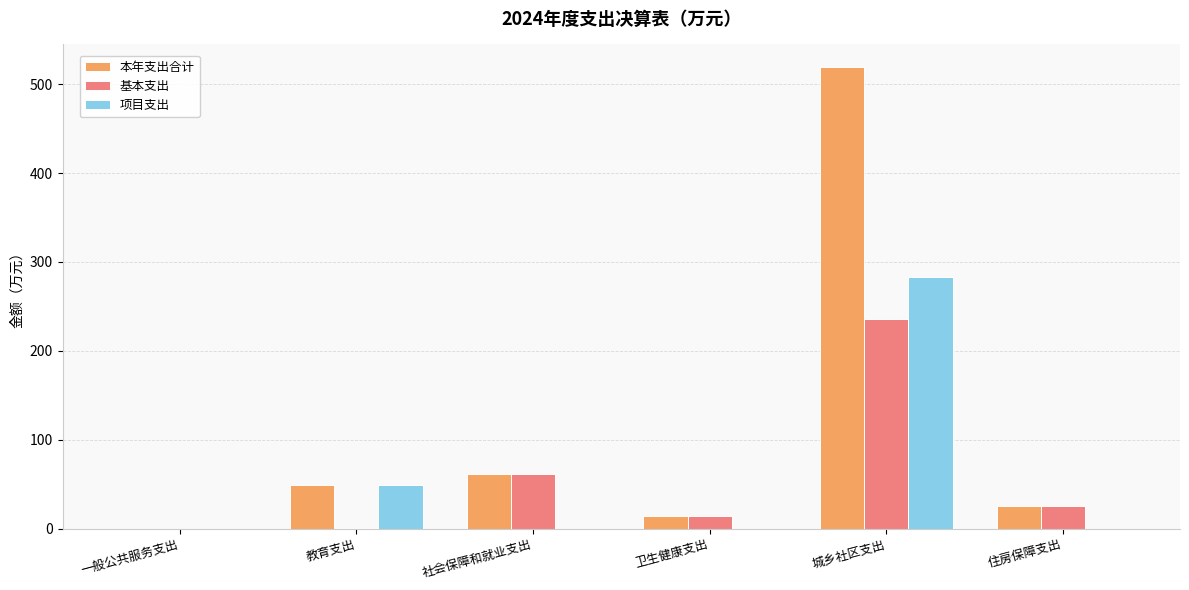

What is the sum of all 基本支出 values?

337.0